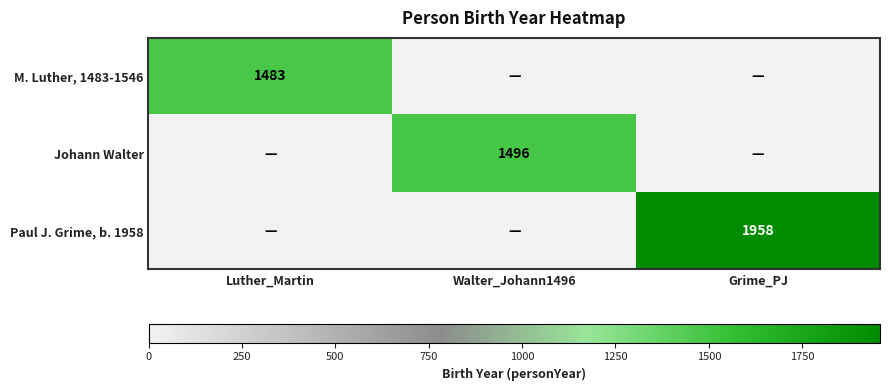

Is it true that M. Luther, 1483-1546 equals 1946 at Luther_Martin?

False